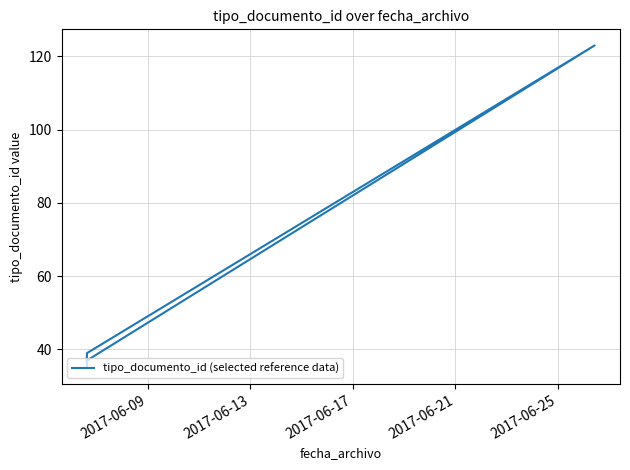

True or false: there are more than 2 points higher than both neighbors.

False